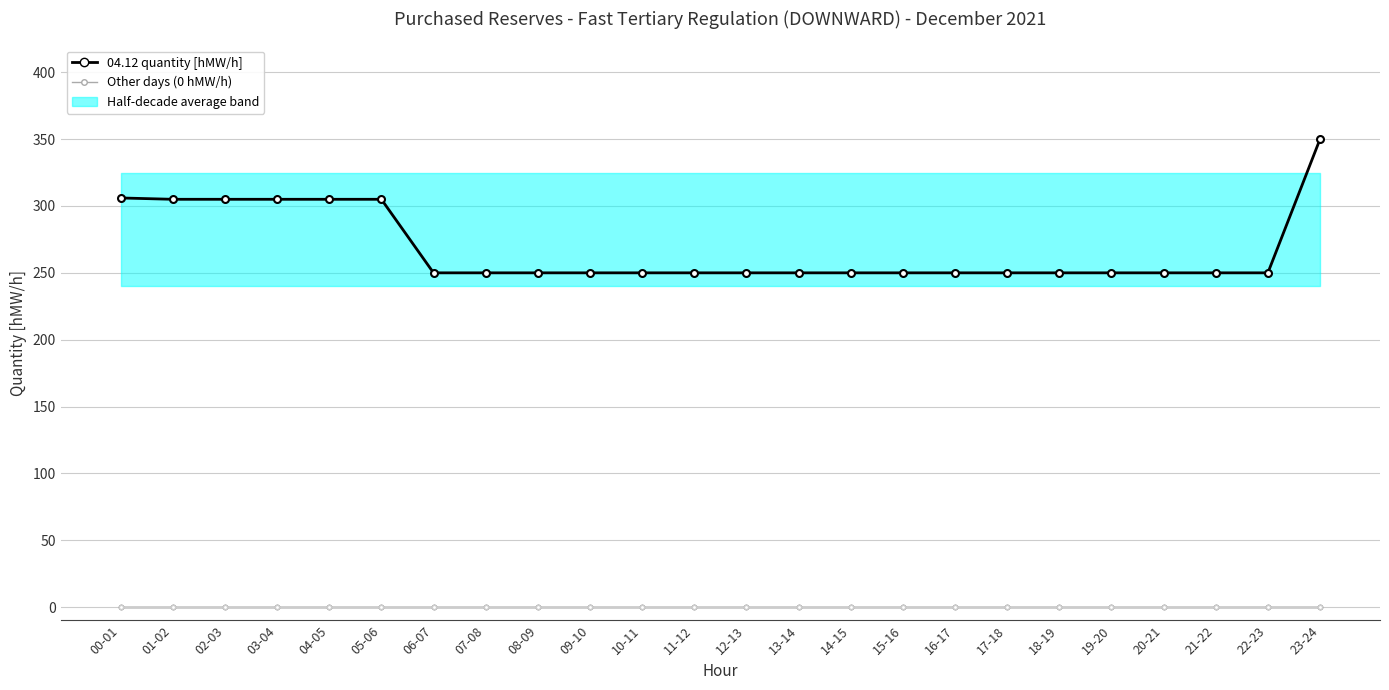

At which label does 04.12 reach its peak?

23-24